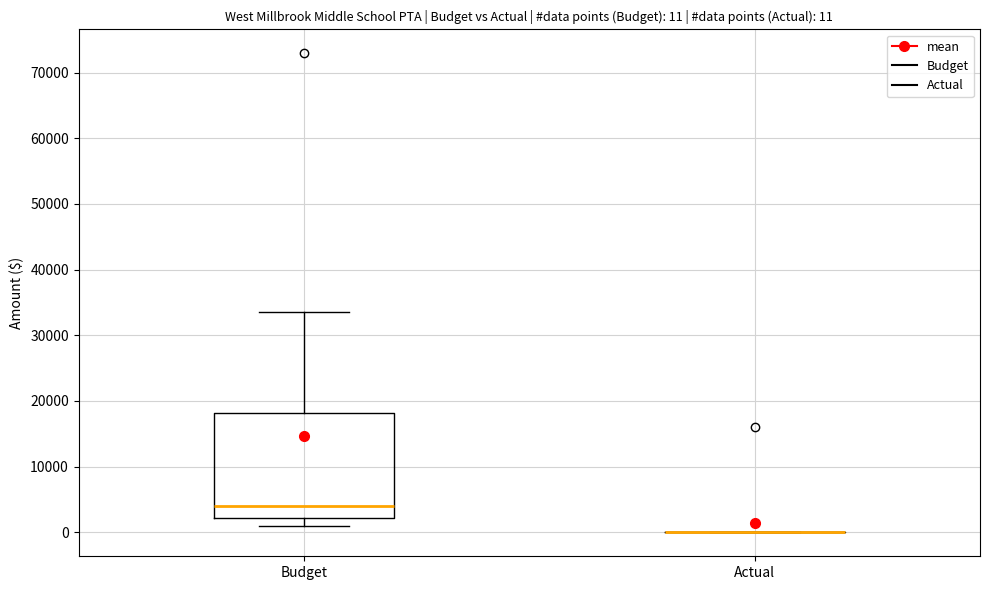

Which box is the tallest, from its lower edge to its upper edge?

Budget